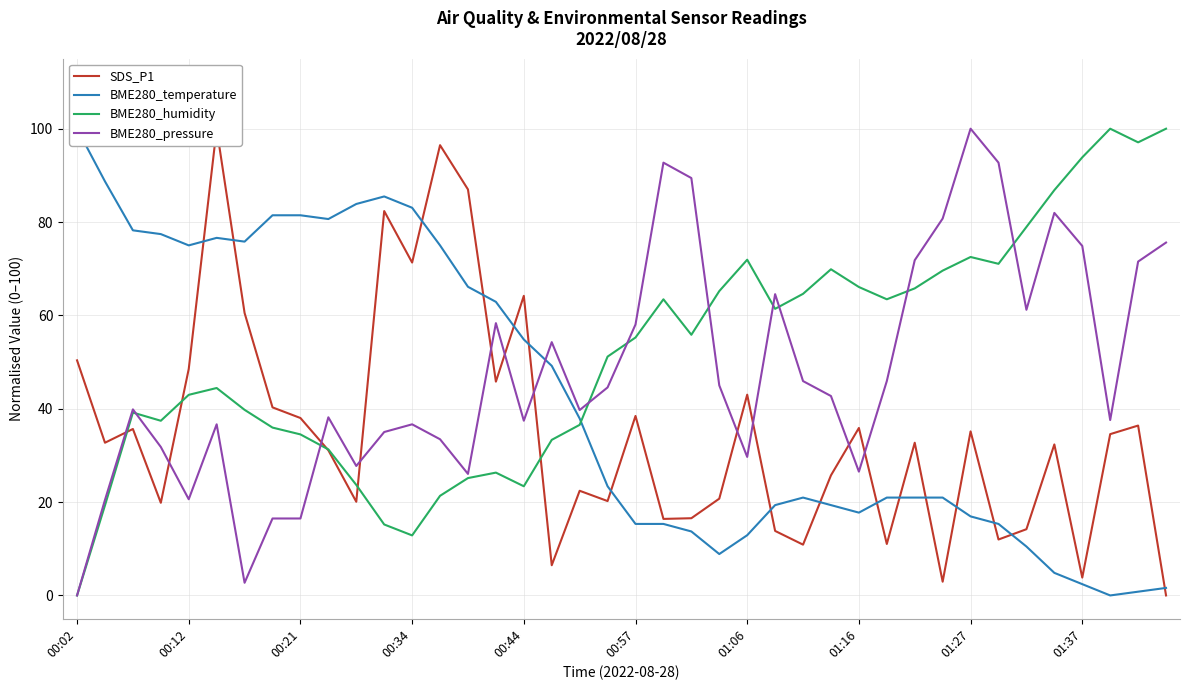

What is the maximum value shown in the chart?

100.0